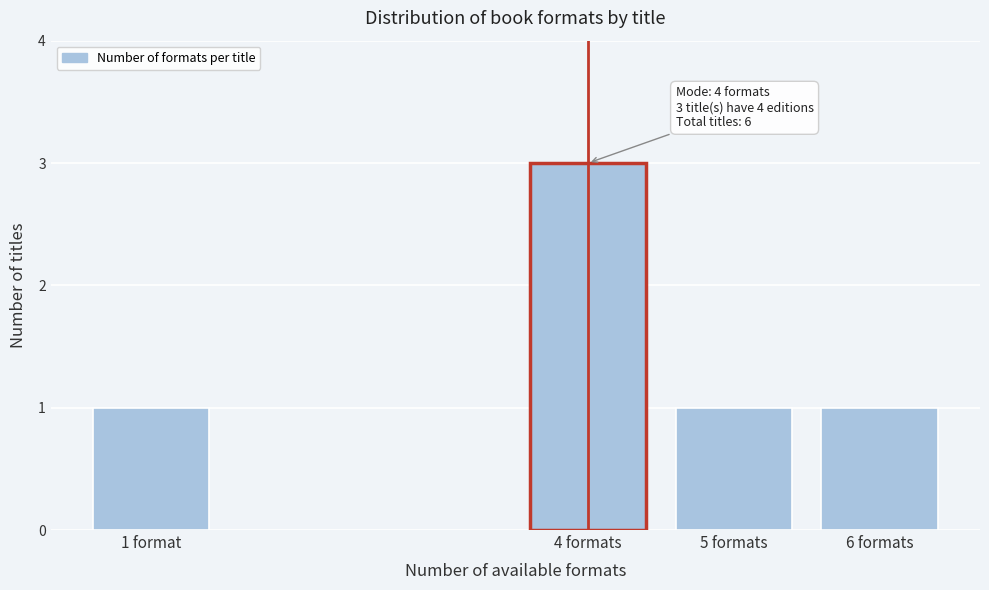

Reading left to right, extract all data points from this chart.

1	3	1	1